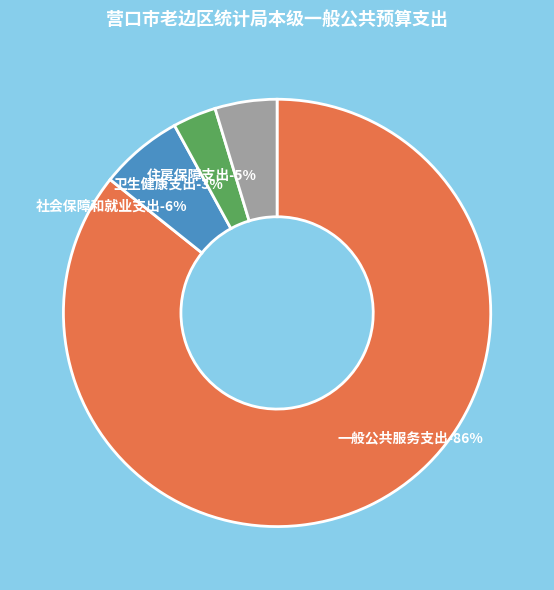

Is there any slice that represents more than half of the pie?

Yes